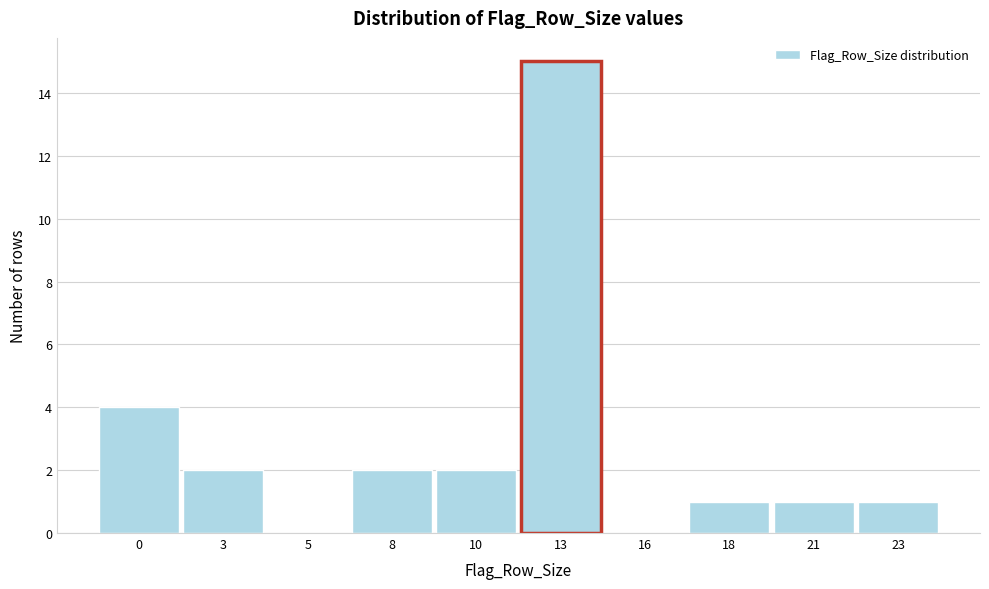

Reading left to right, transcribe all the data shown in this chart.

0=4	3=2	5=0	8=2	10=2	13=15	16=0	18=1	21=1	23=1